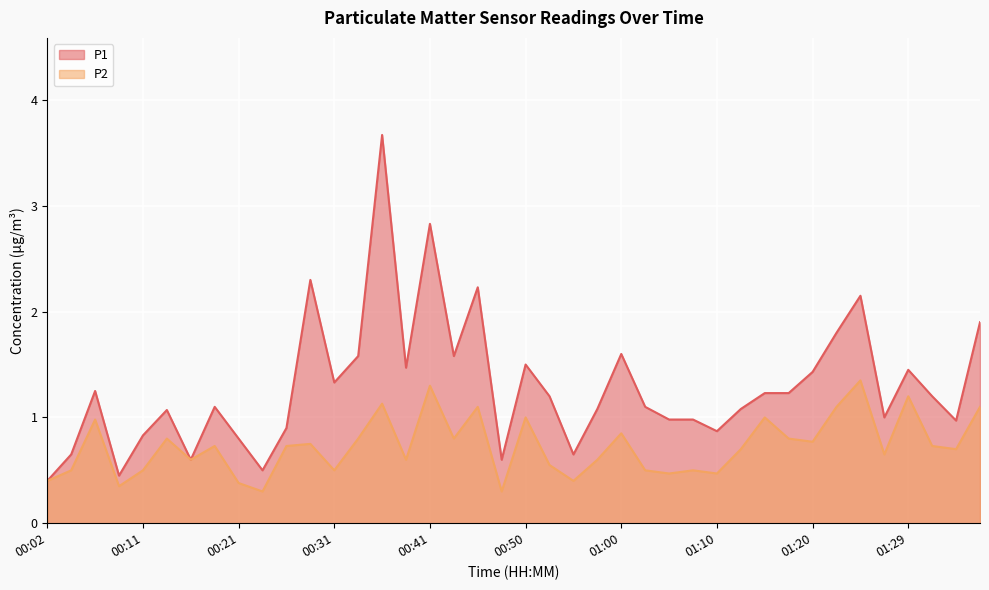

What is the label of the 21st point from the right?

00:48